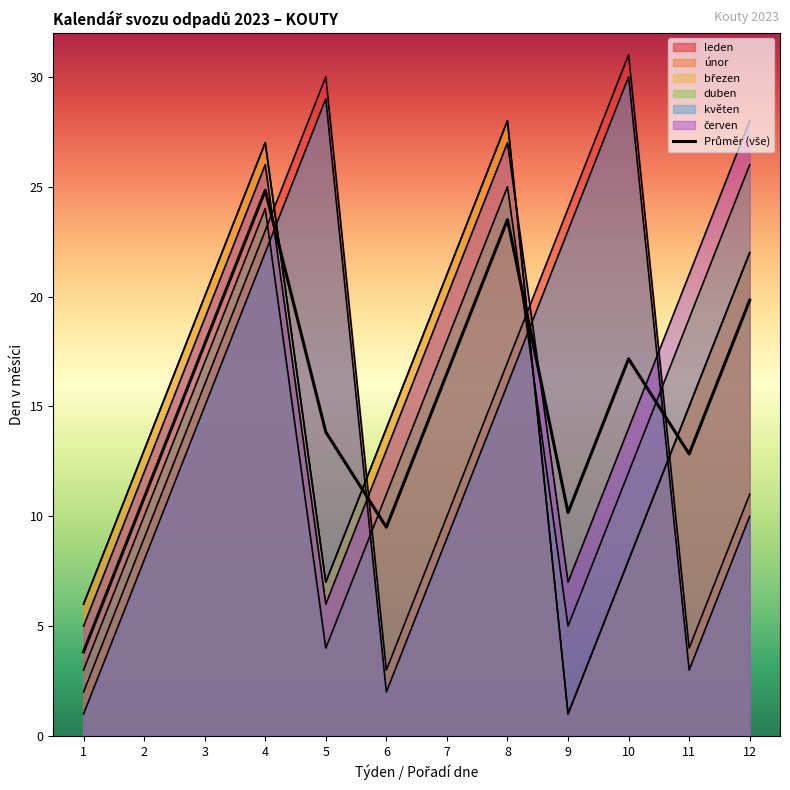

List the labels in order of value, smallest first.

1, 6, 9, 2, 11, 5, 7, 10, 3, 12, 8, 4